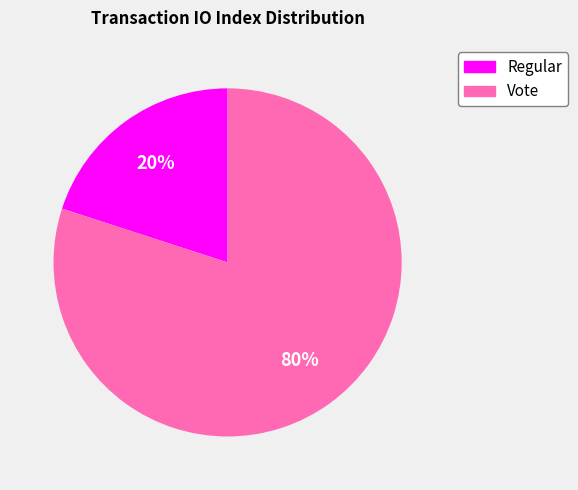

To the nearest percent, what is the difference between the largest and smallest slice percentages?

60%